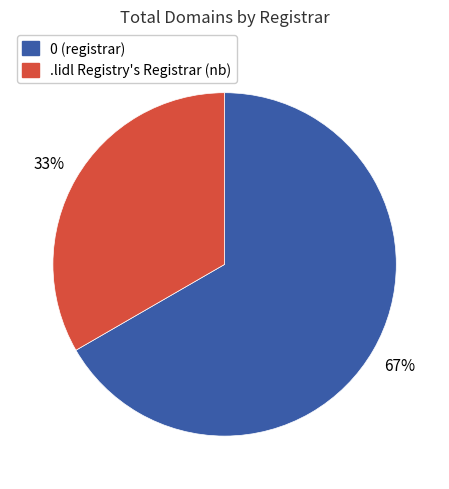

Is there a majority slice in this chart?

Yes